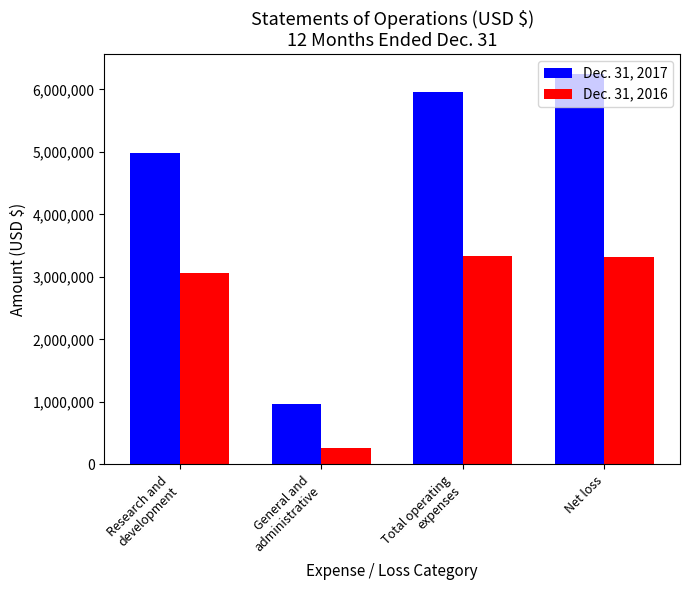

Which series has the largest total across all categories?

Dec. 31, 2017